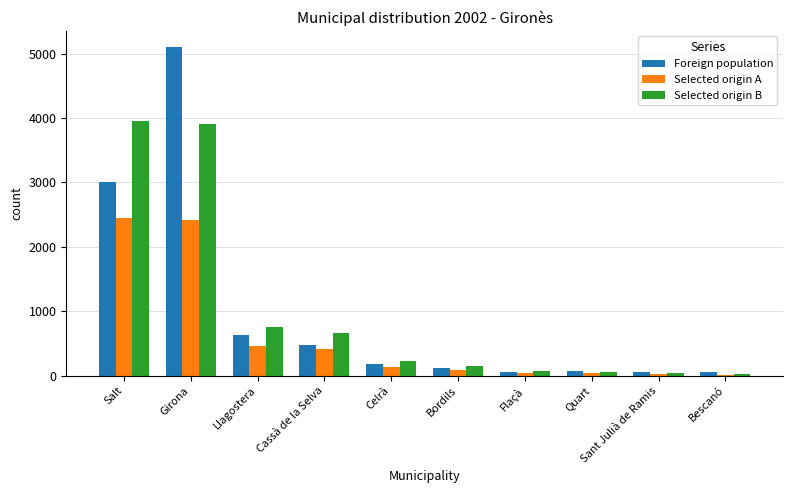

Count the number of data series in this chart.

3